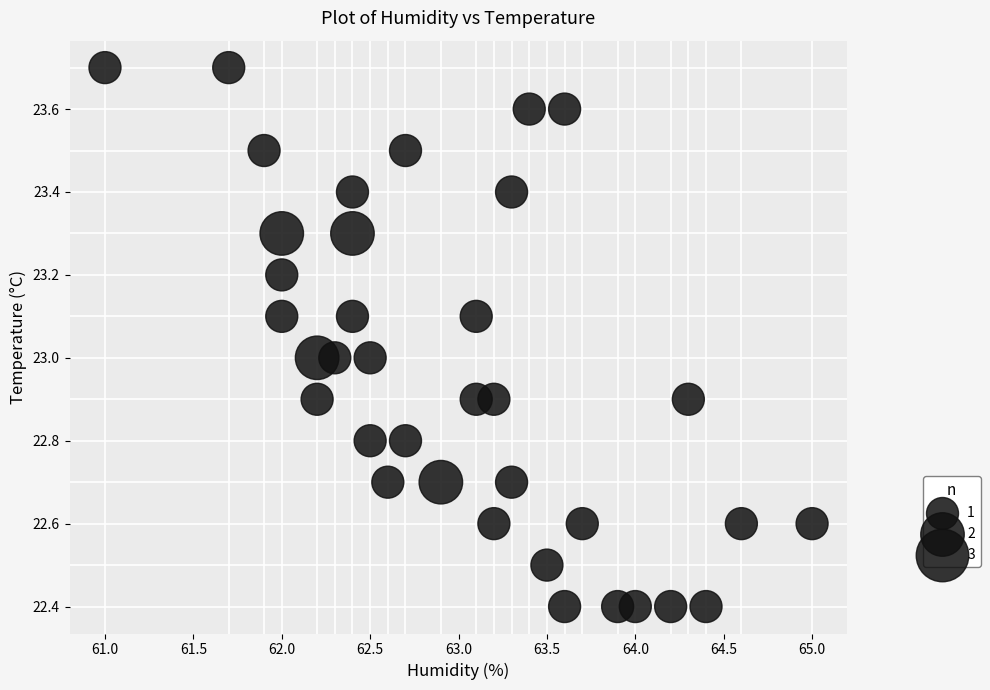

What is the range of Y values (max minus min)?

1.3